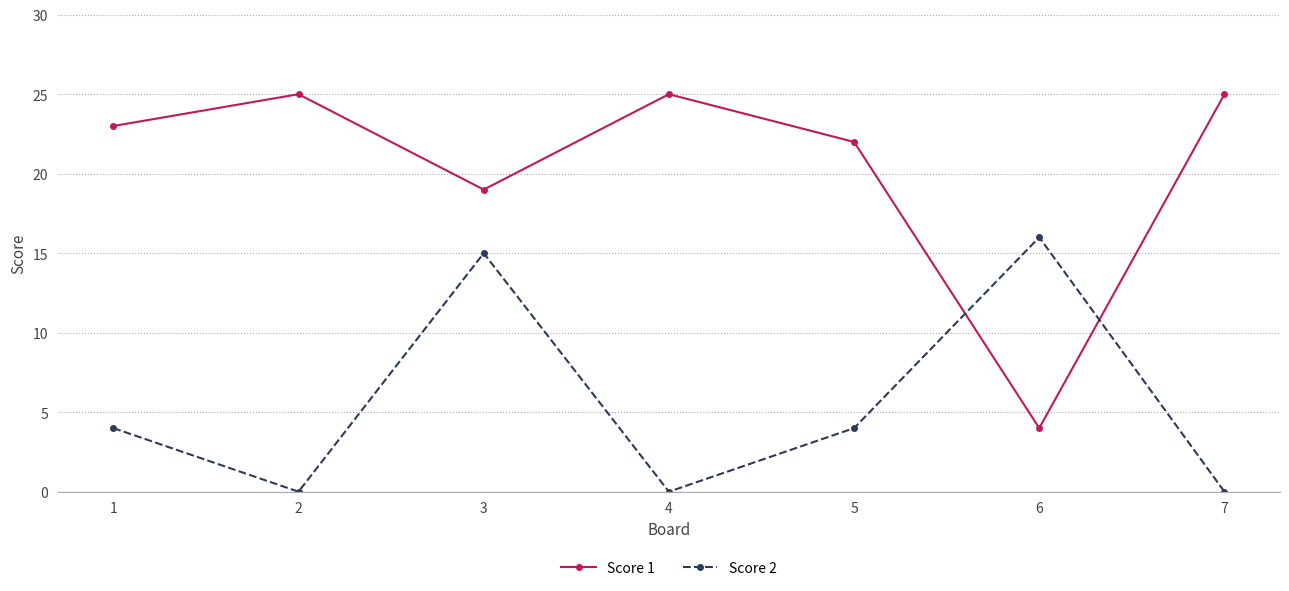

How many categories are shown in the chart?

7